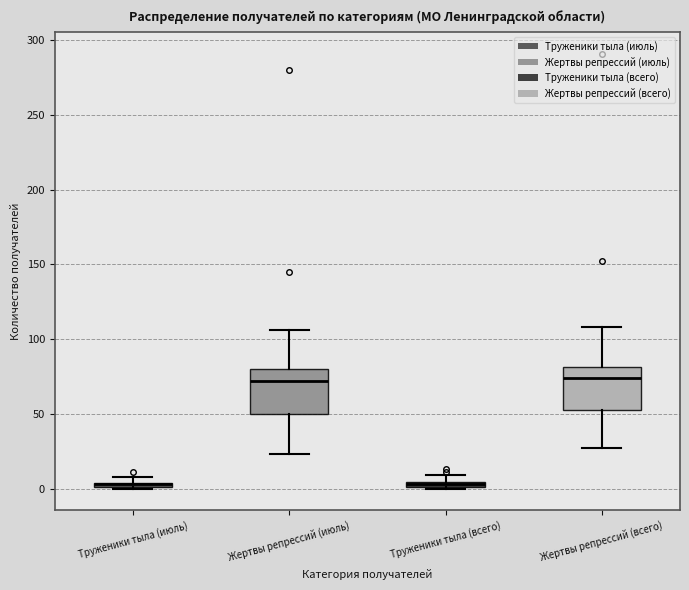

Where is the lower edge of the box for Труженики тыла (всего) on the y-axis? The values are not printed on the chart, so give them approximately, as read against the axis.

0